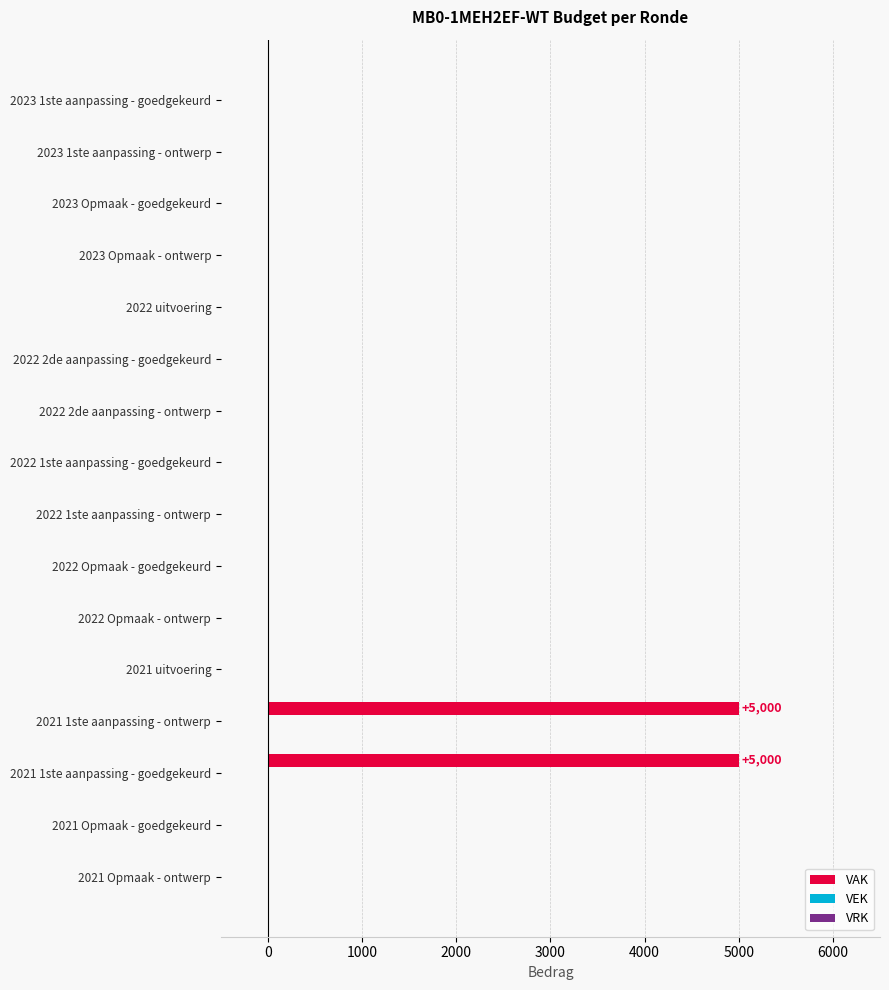

Reading bottom to top, list all the values displayed in this chart.

2021 Opmaak - ontwerp=0	2021 Opmaak - goedgekeurd=0	2021 1ste aanpassing - goedgekeurd=5000	2021 1ste aanpassing - ontwerp=5000	2021 uitvoering=0	2022 Opmaak - ontwerp=0	2022 Opmaak - goedgekeurd=0	2022 1ste aanpassing - ontwerp=0	2022 1ste aanpassing - goedgekeurd=0	2022 2de aanpassing - ontwerp=0	2022 2de aanpassing - goedgekeurd=0	2022 uitvoering=0	2023 Opmaak - ontwerp=0	2023 Opmaak - goedgekeurd=0	2023 1ste aanpassing - ontwerp=0	2023 1ste aanpassing - goedgekeurd=0